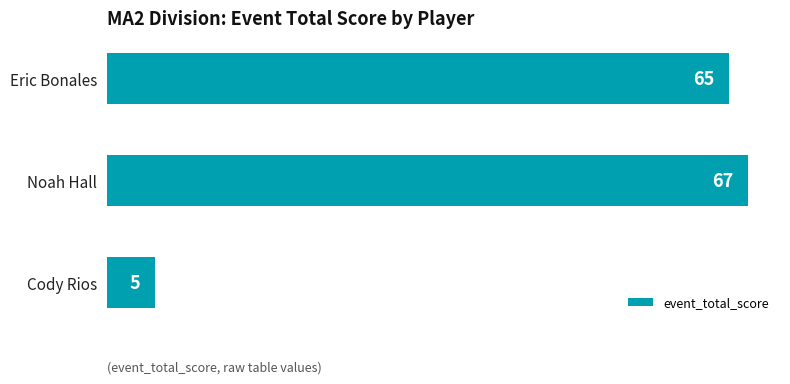

What is the average value?

46